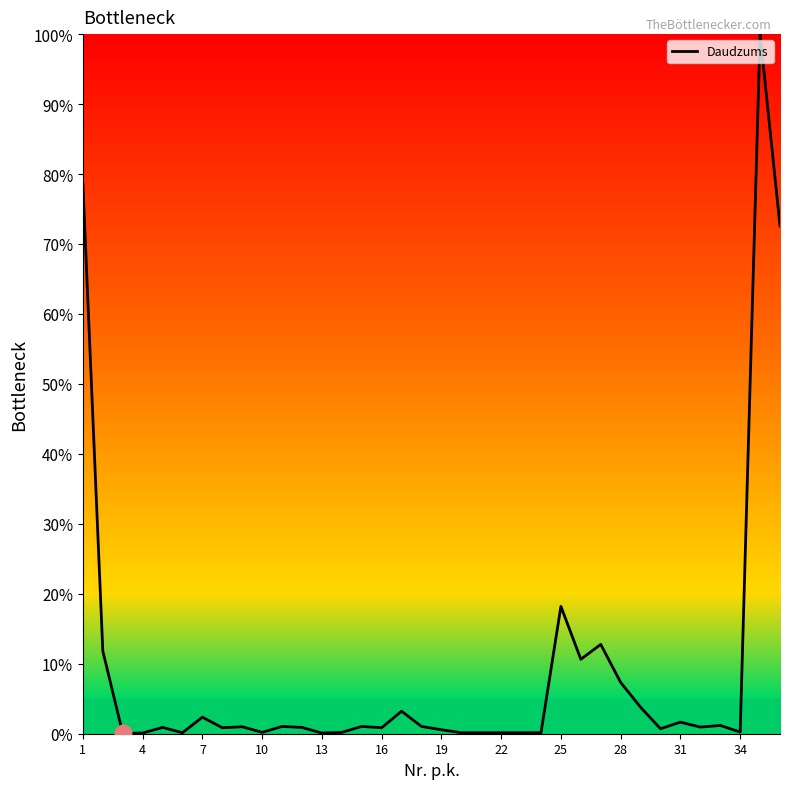

What is the difference between the second highest and minimum values?

78.5